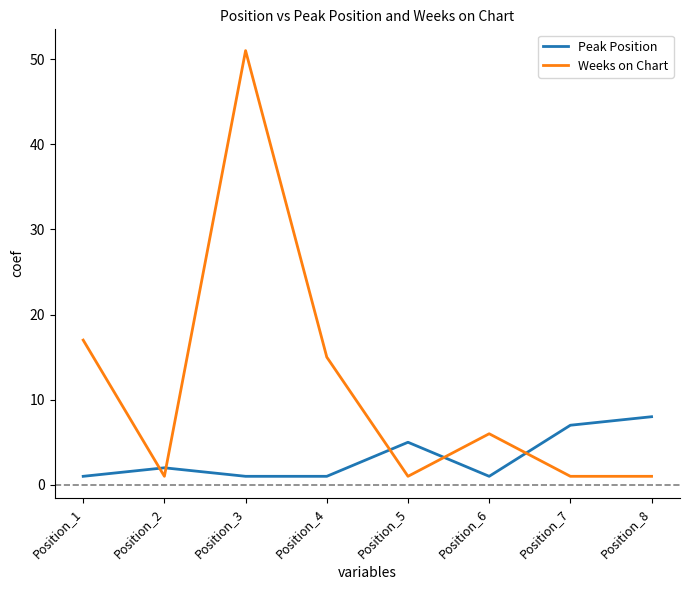

How many lines are shown in the chart?

2